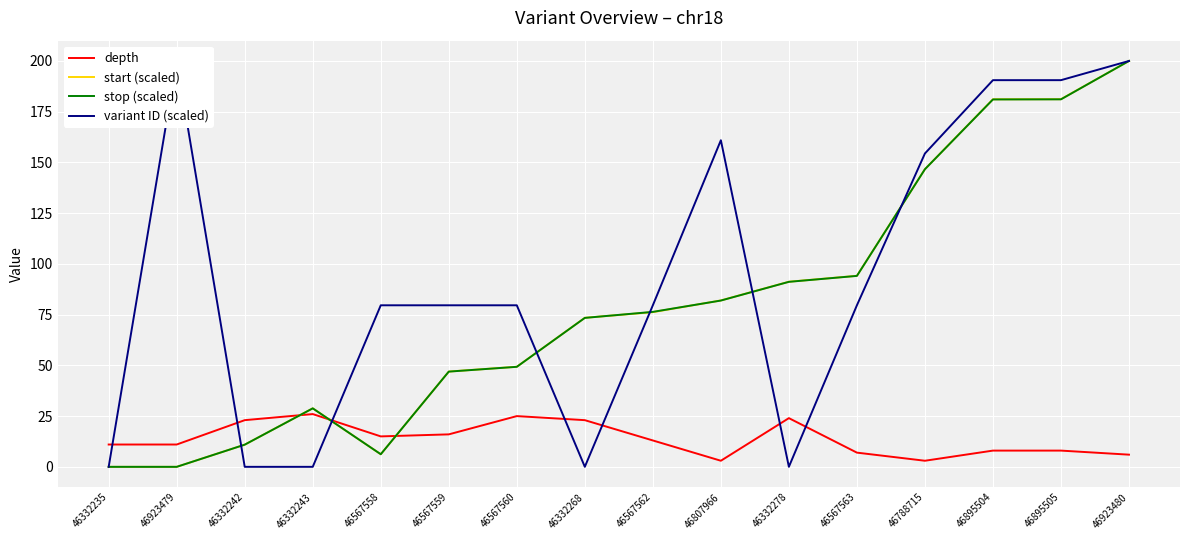

Does the chart have visible grid lines?

Yes